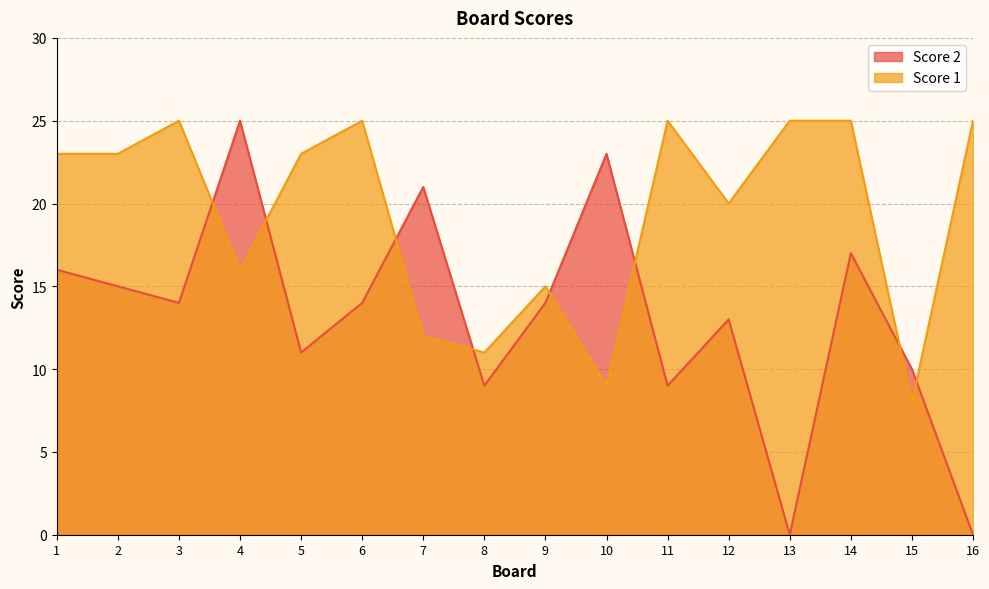

Rank the categories by Score 2 value from lowest to highest.

13, 16, 8, 11, 15, 5, 12, 3, 6, 9, 2, 1, 14, 7, 10, 4